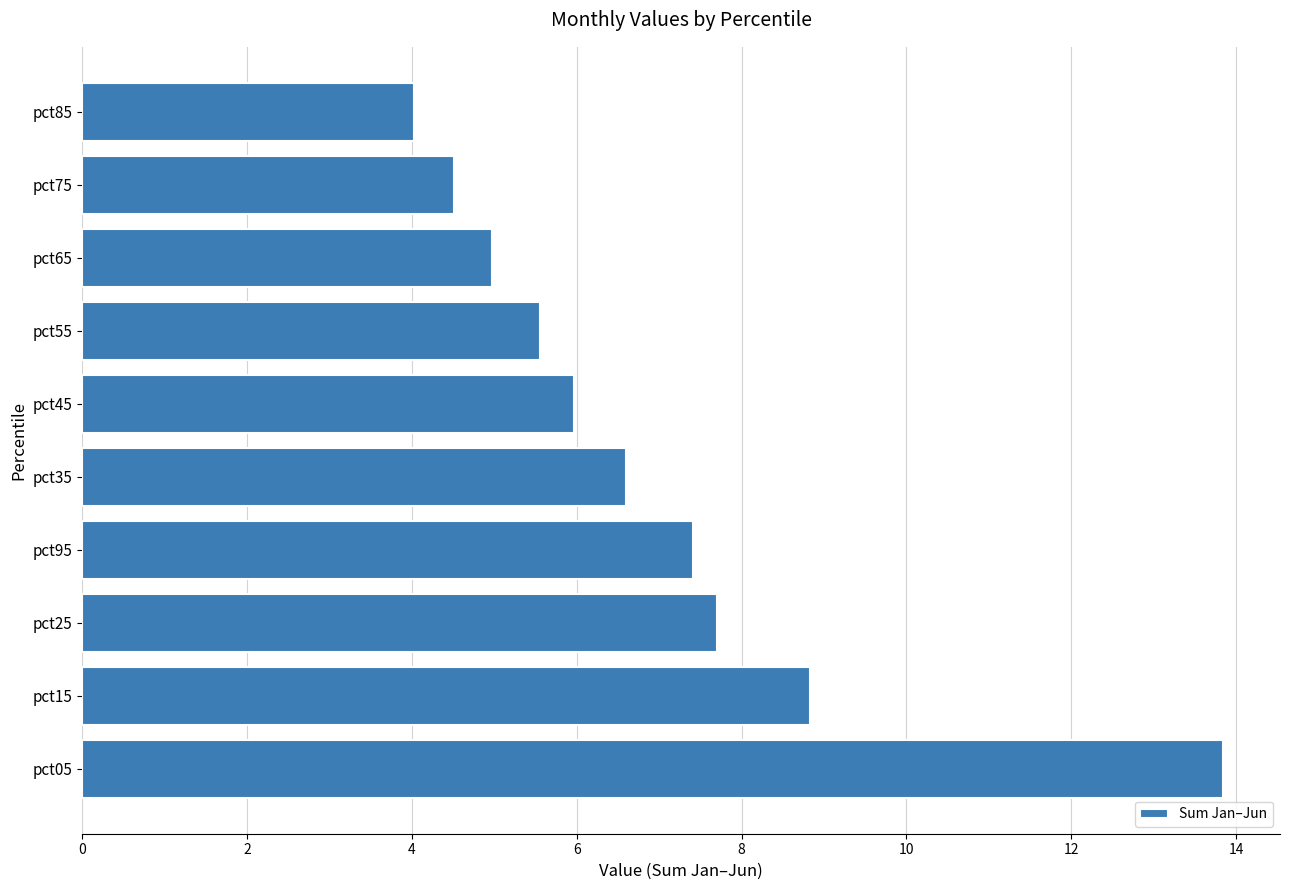

What is the difference between the second highest and second lowest values?

4.3